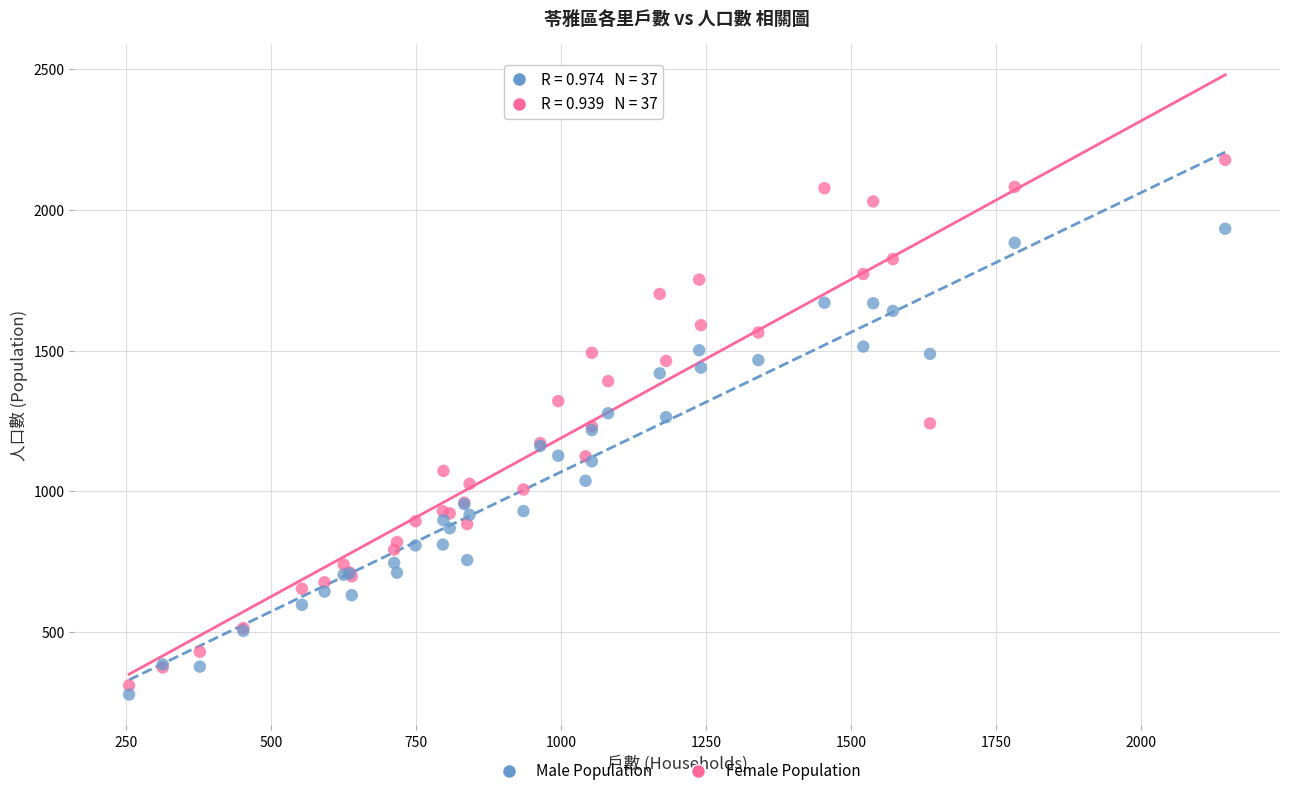

Which series contains the highest Y value?

Female Population